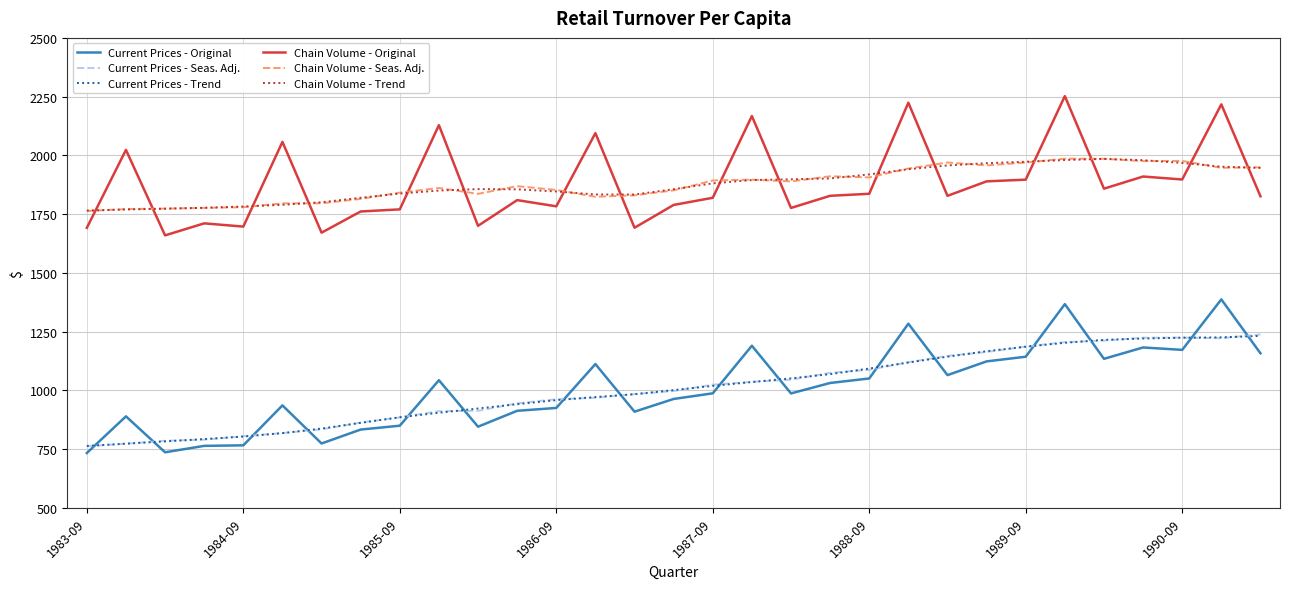

True or false: Chain Volume - Original and Current Prices - Trend cross at least once.

False